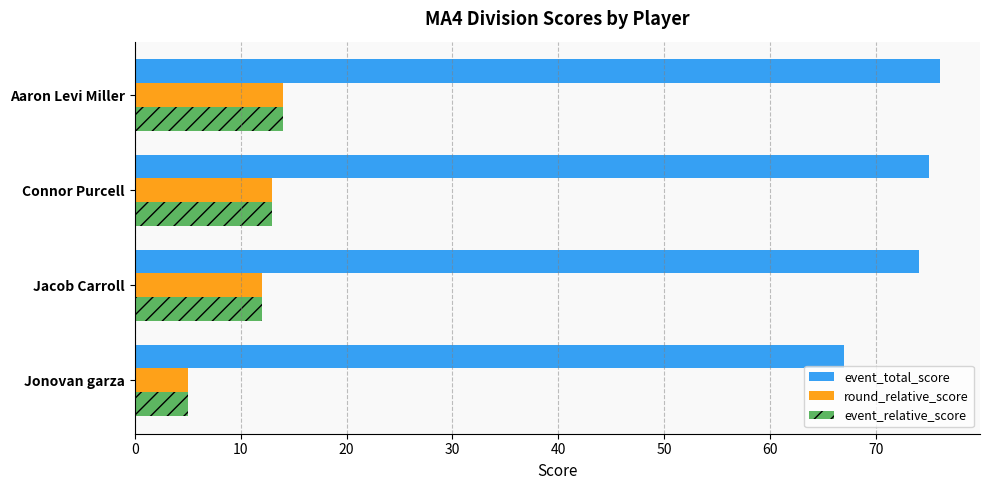

What is the maximum value shown in the chart?

76